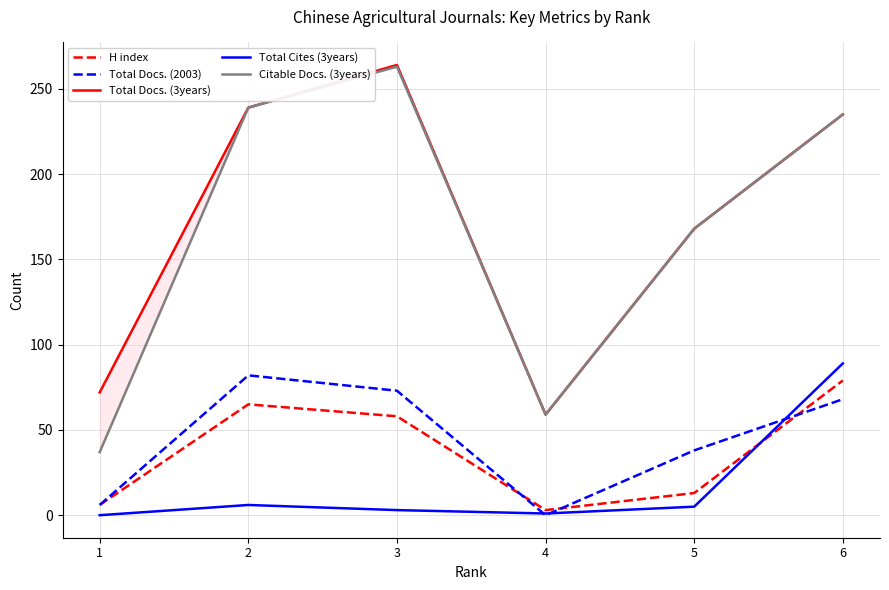

How many categories are shown in the chart?

6